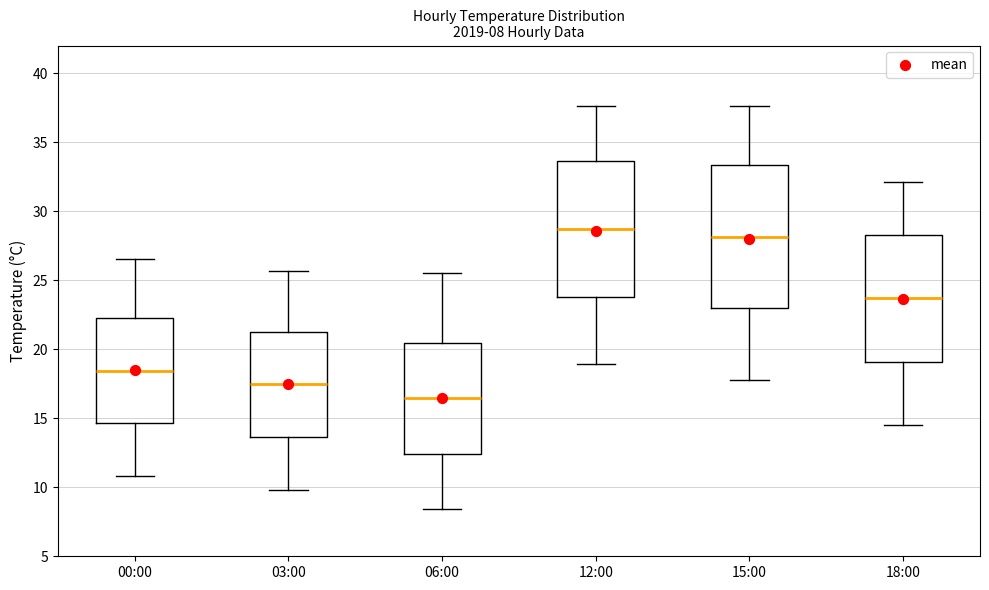

Which box has the highest median line?

12:00